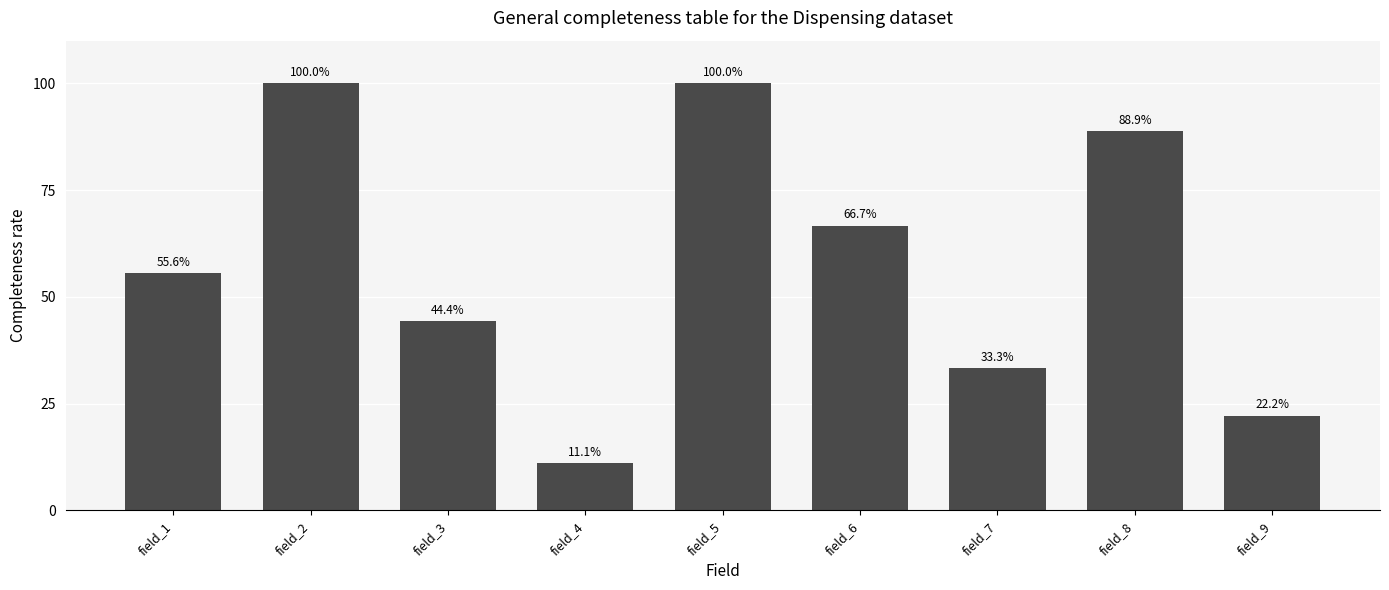

What is the greatest value displayed?

100.0